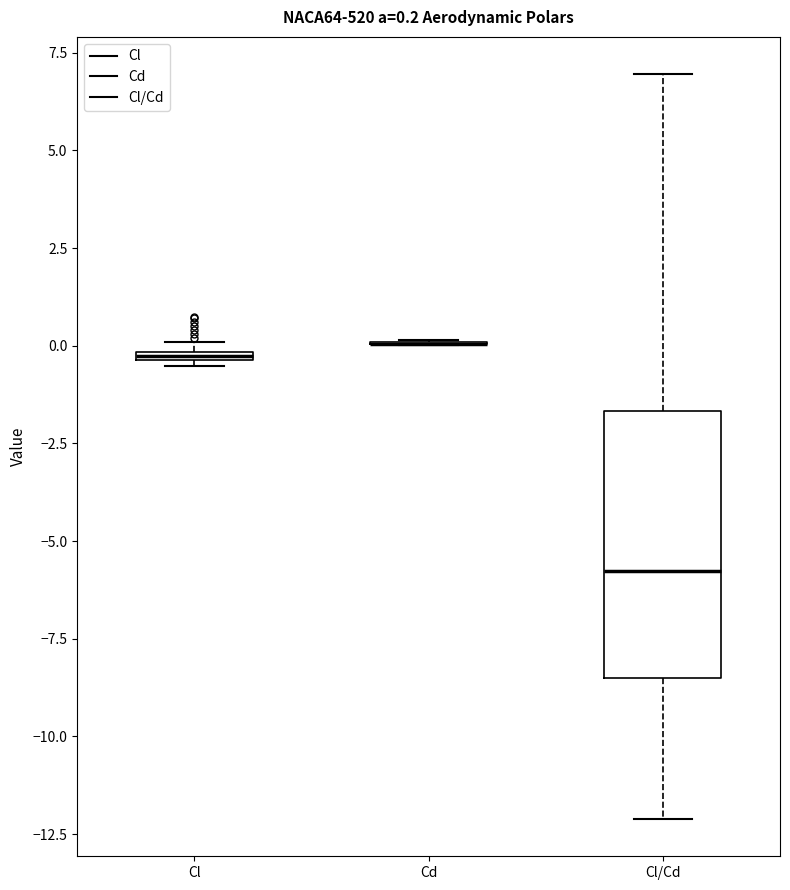

Which box is the tallest, from its lower edge to its upper edge?

Cl/Cd